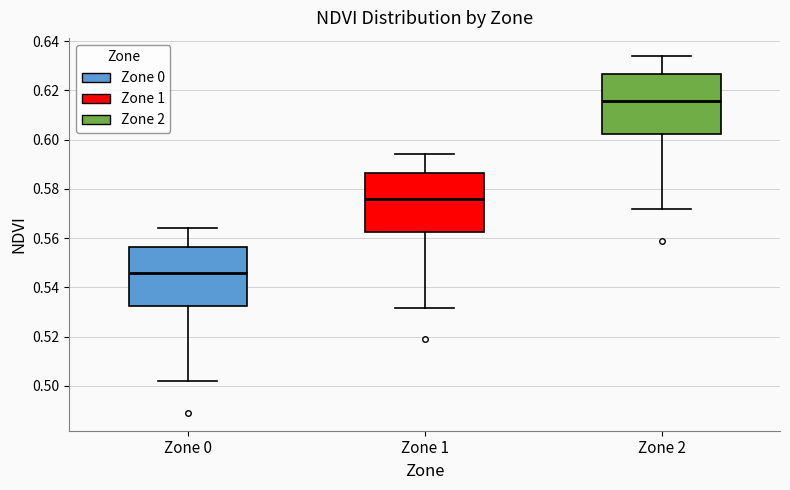

Which box has the lowest median line?

Zone 0